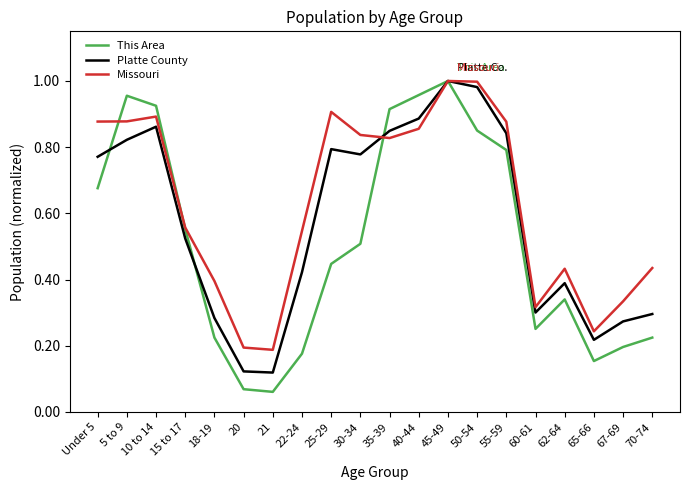

Where is the first local maximum for Platte County?

10 to 14